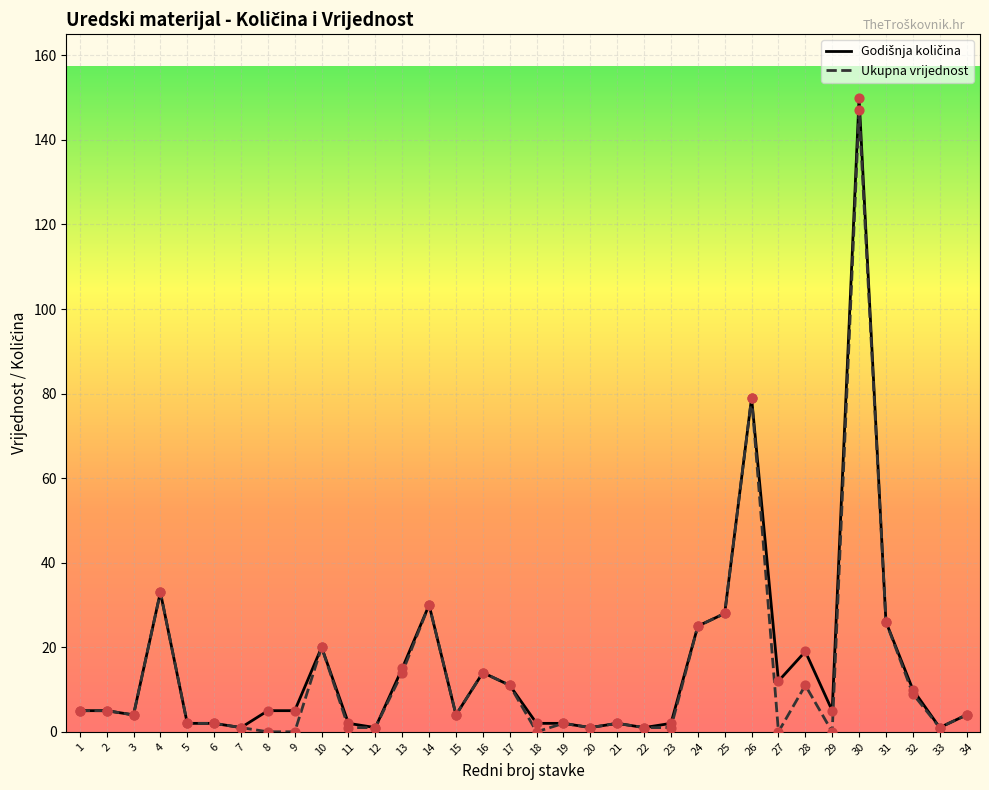

Is it true that Ukupna vrijednost equals 1 at 12?

True